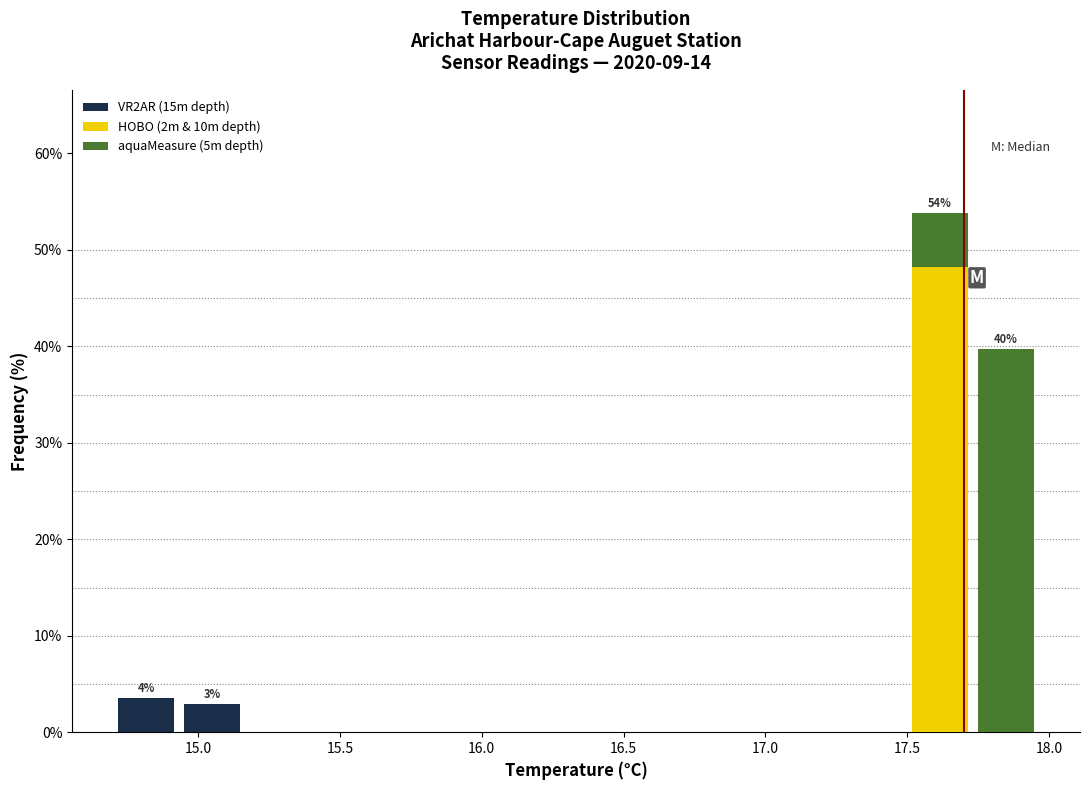

Which range on the x-axis has the tallest stacked bar (by total height)?

17.50 to 17.75